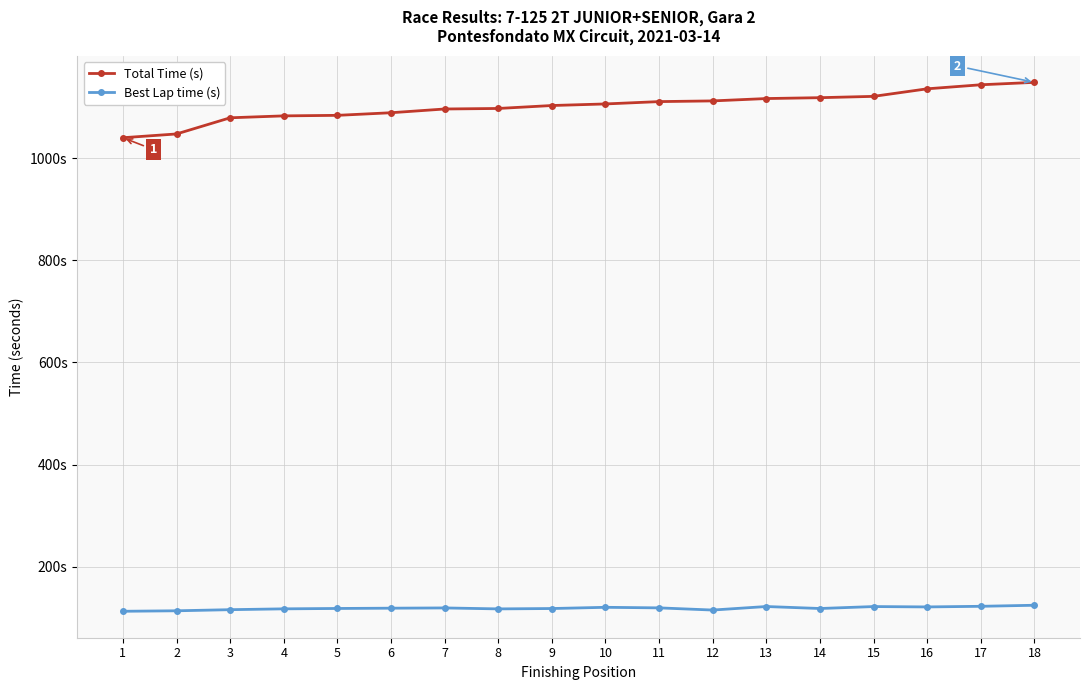

Reading left to right, what are all the values shown in this chart?

Total Time (s): 1=1039.8	2=1047.2	3=1078.8	4=1082.6	5=1083.6	6=1088.7	7=1096.1	8=1097.1	9=1102.9	10=1105.9	11=1110.5	12=1111.9	13=1116.5	14=1118.2	15=1120.8	16=1135.6	17=1143.5	18=1148.2
Best Lap time (s): 1=112.7	2=113.6	3=115.8	4=117.5	5=118.2	6=118.7	7=119.2	8=117.4	9=118.1	10=120.5	11=119.3	12=115.1	13=122.0	14=118.1	15=121.9	16=121.2	17=122.4	18=124.5